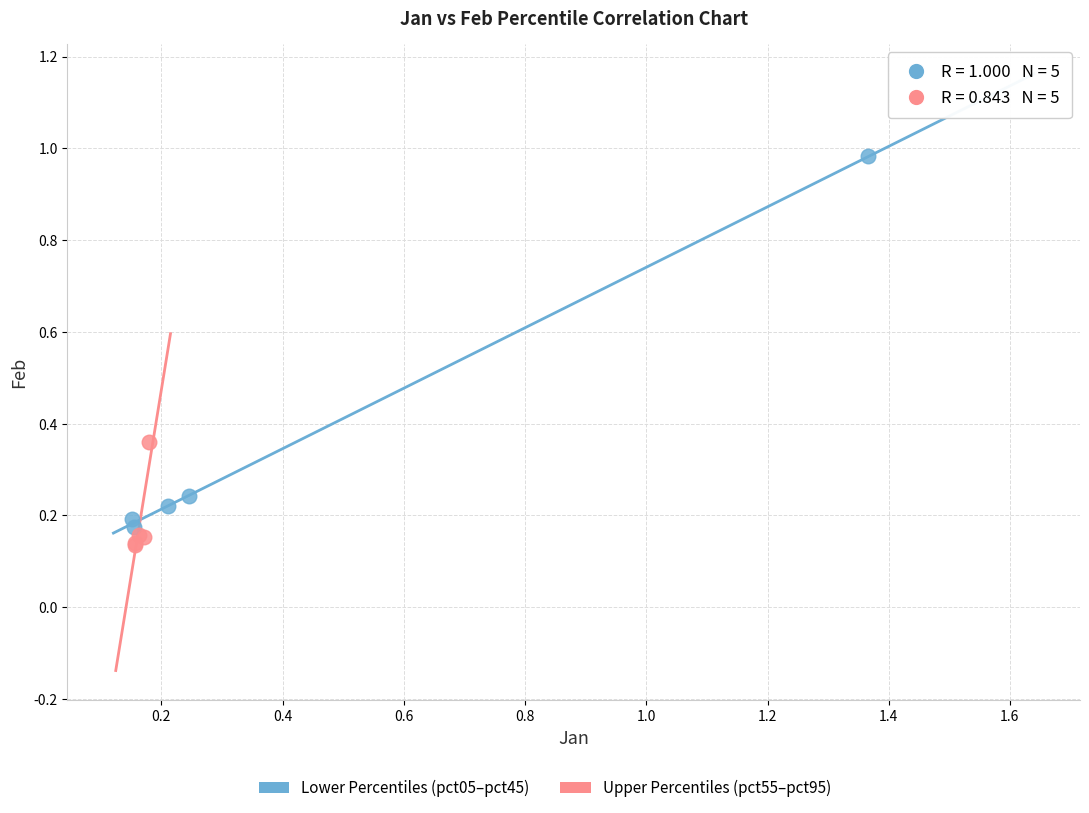

Which series reaches the maximum Y coordinate?

Lower Percentiles (pct05–pct45)